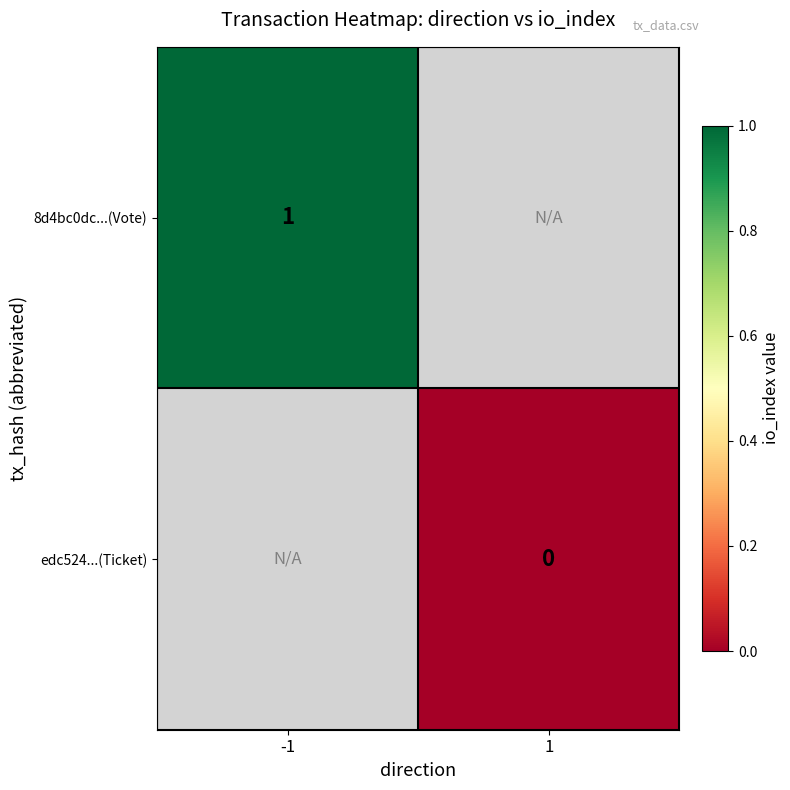

The value of 8d4bc0dc...(Vote) at -1 is 0. True or false?

False